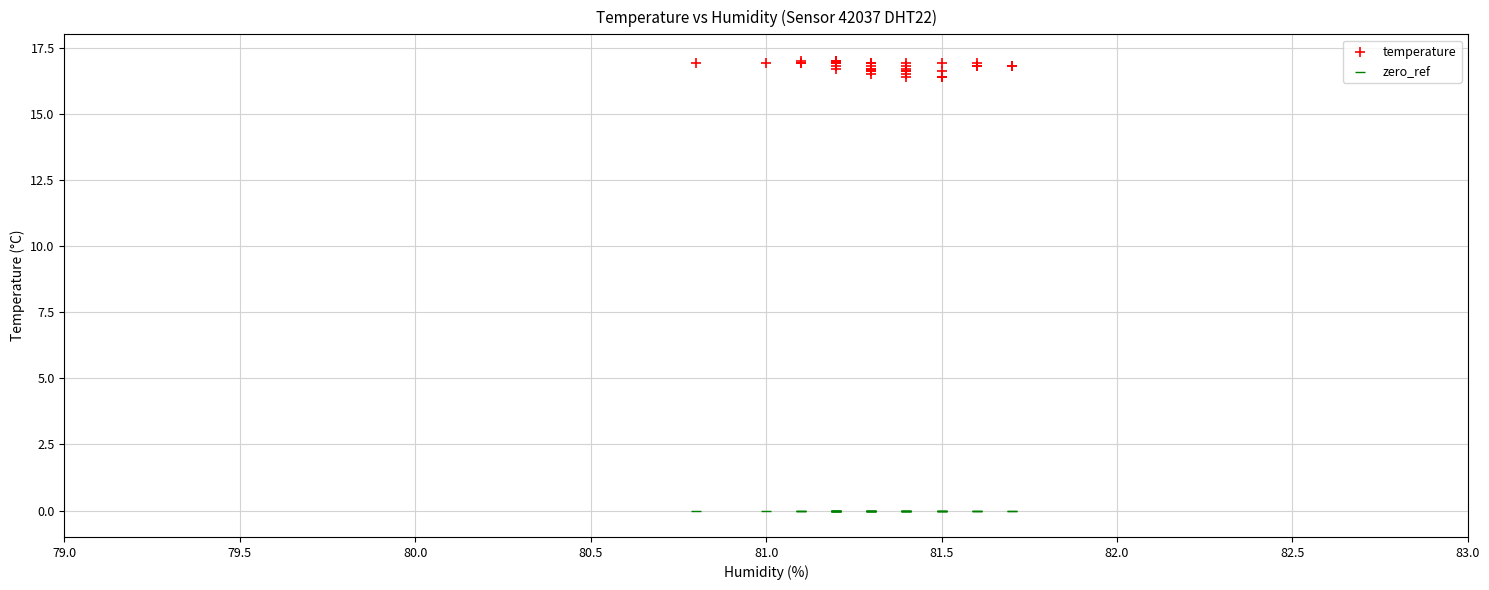

Which series reaches the minimum Y coordinate?

zero_ref